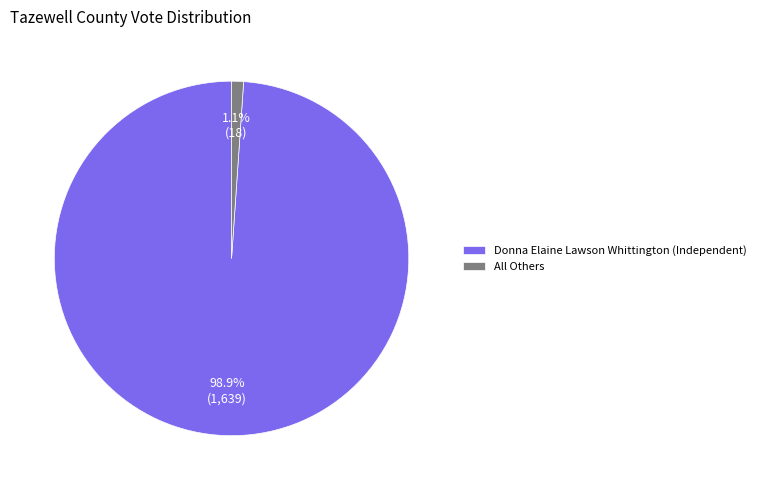

What percentage is the All Others slice, to the nearest percent?

1%